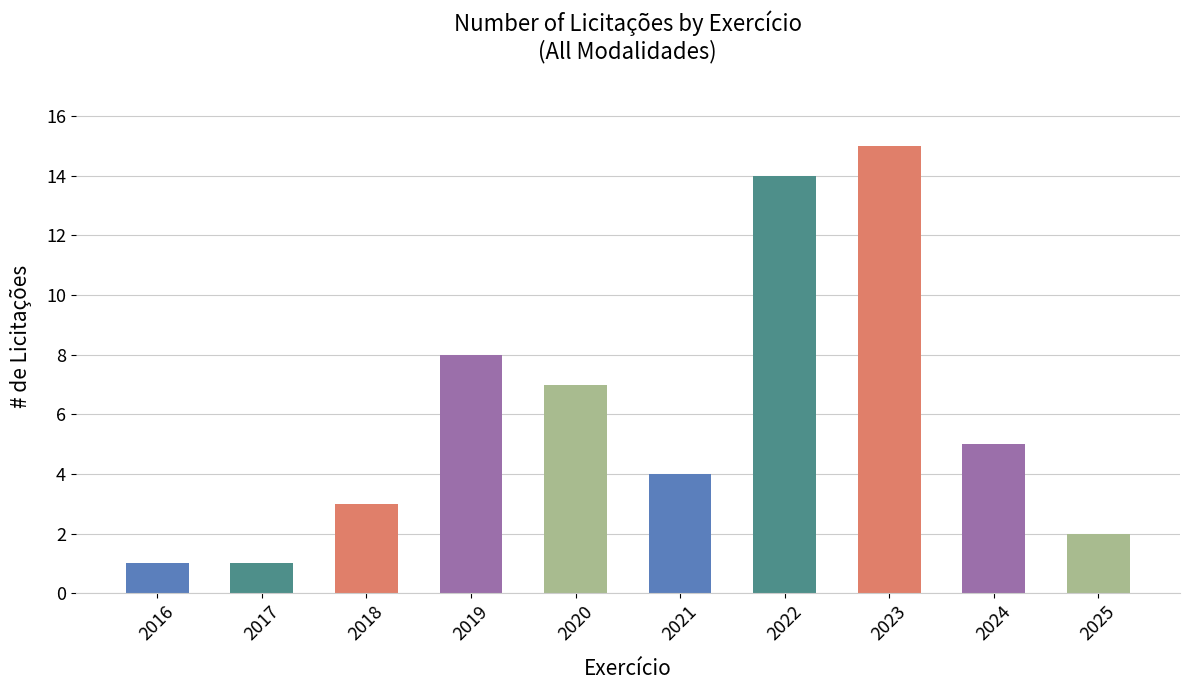

At which category does the chart reach its peak across all series?

2023